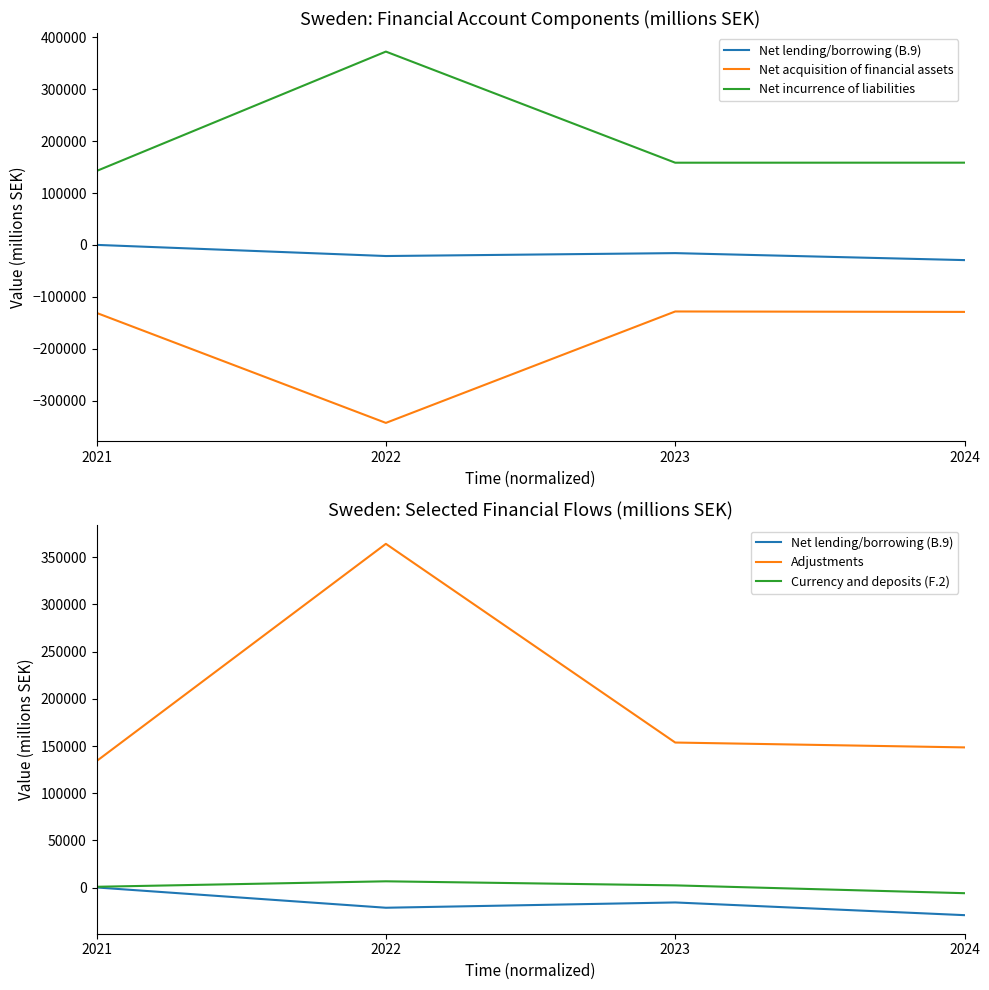

True or false: Currency and deposits (F.2) and Adjustments intersect in this chart.

False